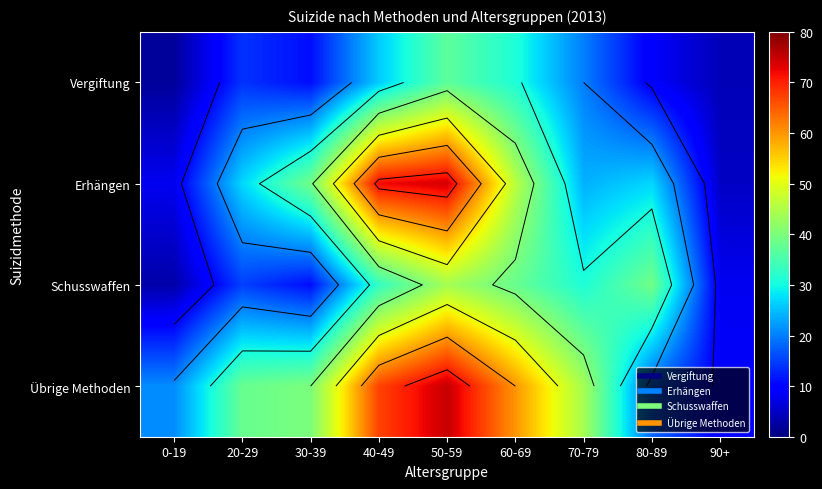

Rank the series by their average value, from lowest to highest.

Vergiftung, Schusswaffen, Erhängen, Übrige Methoden